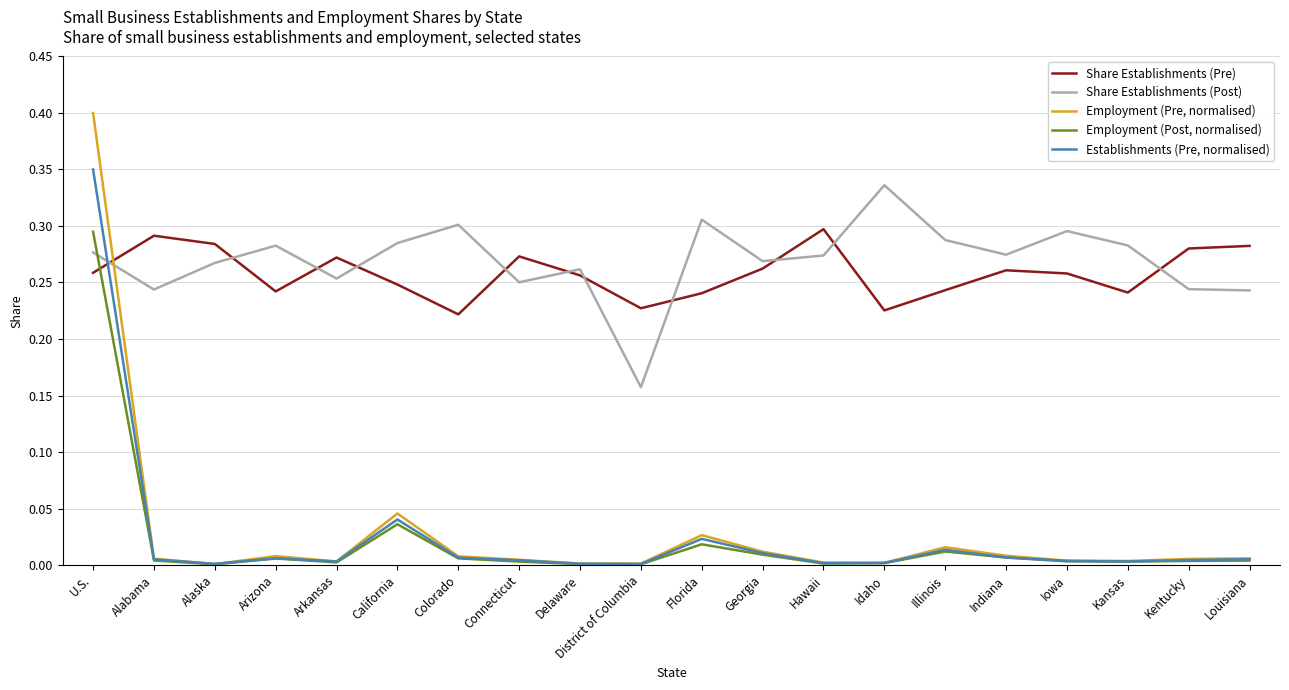

Is it true that Share Establishments (Post) equals 0.4 at Colorado?

False